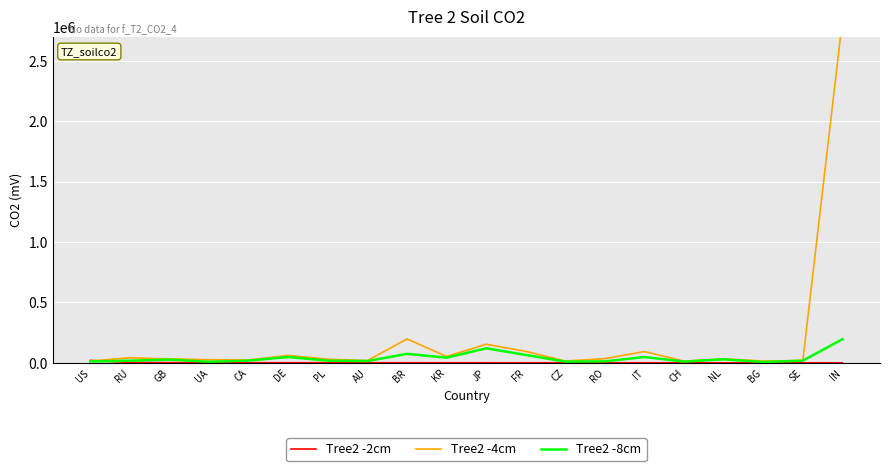

Reading left to right, what are all the values shown in this chart?

Tree2 -2cm: 20428	3307	1866	1722	1397	1338	1239	1158	1020	916	820	675	672	630	620	546	506	482	460	416
Tree2 -4cm: 15249	42065	32882	26303	24248	61481	31037	18673	198146	53155	154480	95115	15173	35184	93662	13975	33223	14782	19739	2836603
Tree2 -8cm: 11787	18003	27127	8864	18841	48631	18125	14957	74899	43108	120804	65534	9938	12490	48423	10551	29435	7021	18259	195725